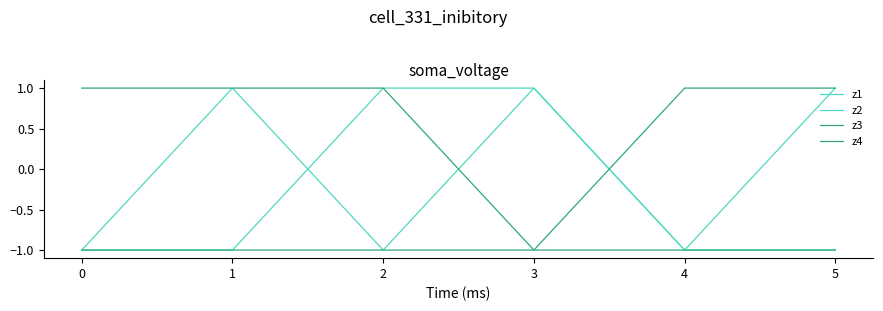

Is this an area chart (filled region under the line)?

No